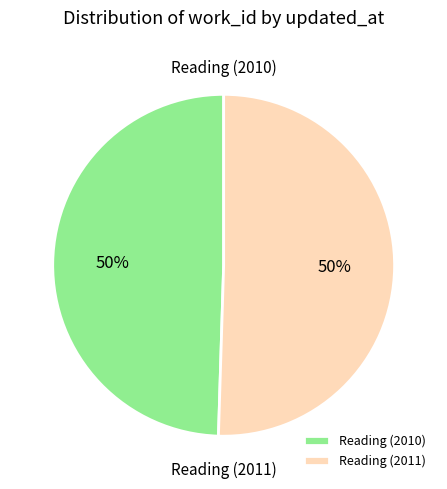

To the nearest percent, what portion does Reading (2010) represent?

50%